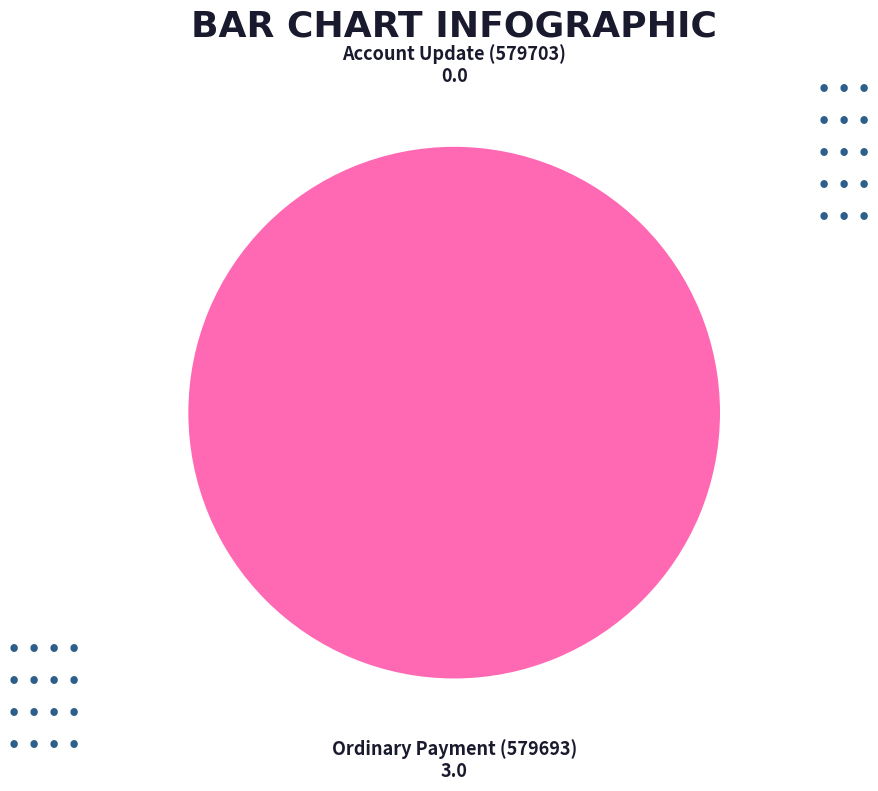

To the nearest percent, what is the difference between the Ordinary Payment (579693) and Account Update (579703) slice percentages?

100%